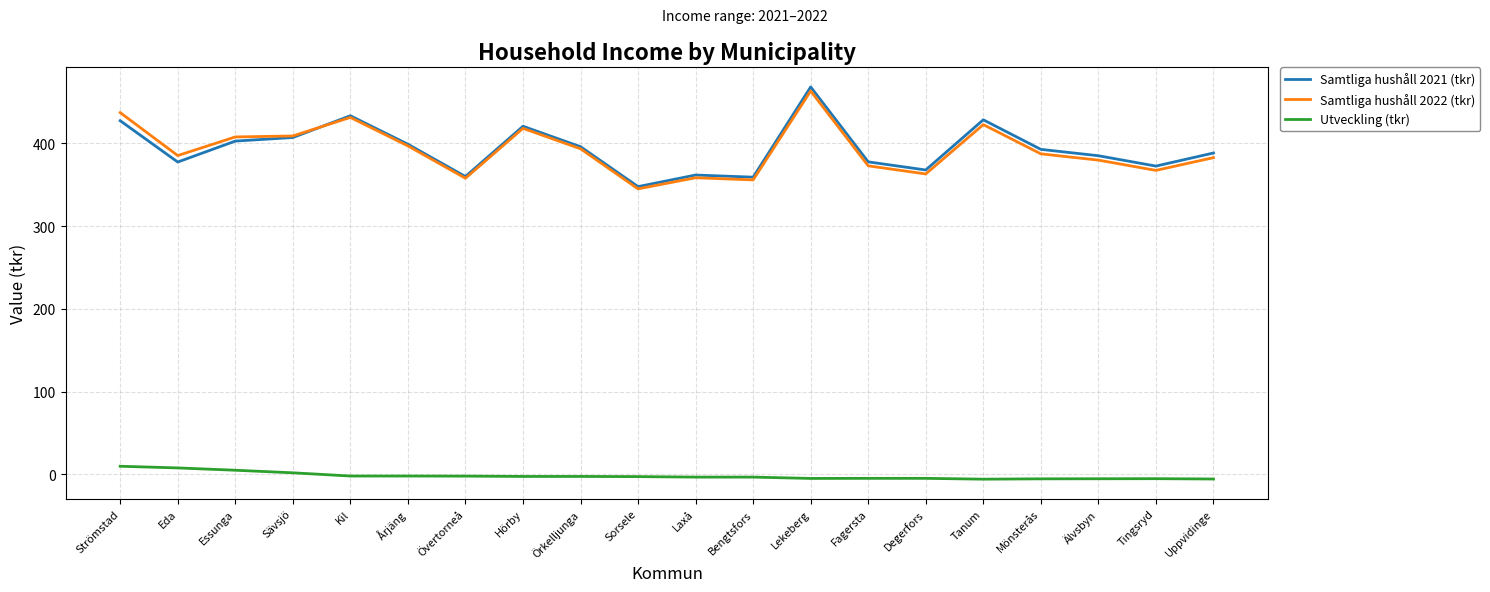

True or false: Utveckling (tkr) and Samtliga hushåll 2022 (tkr) cross at least once.

False